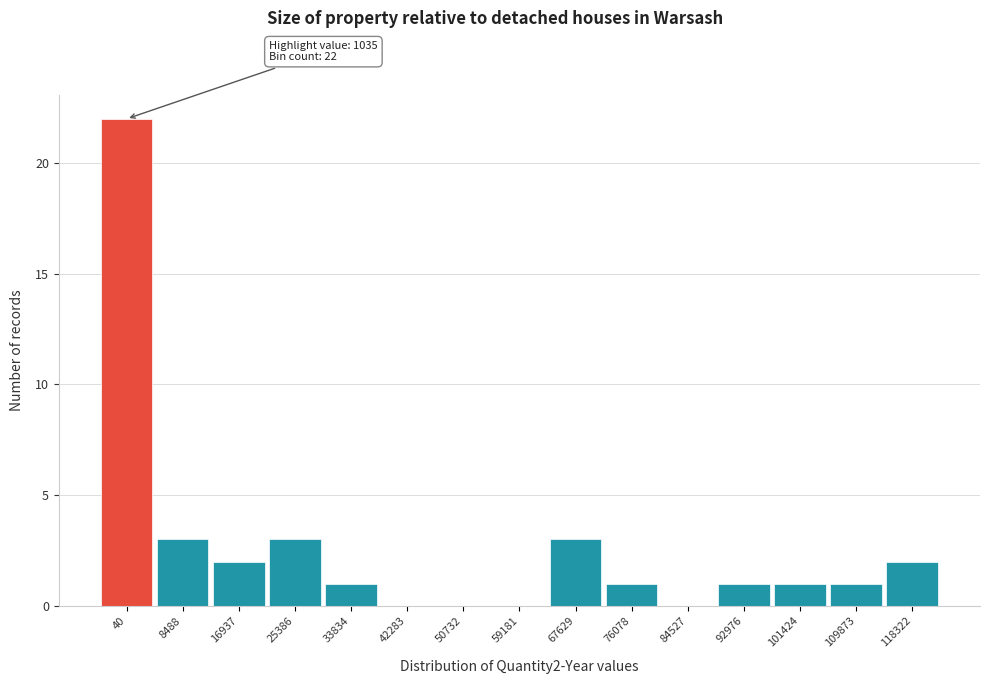

Reading left to right, extract all data points from this chart.

40=22	8488=3	16937=2	25386=3	33834=1	42283=0	50732=0	59181=0	67629=3	76078=1	84527=0	92976=1	101424=1	109873=1	118322=2